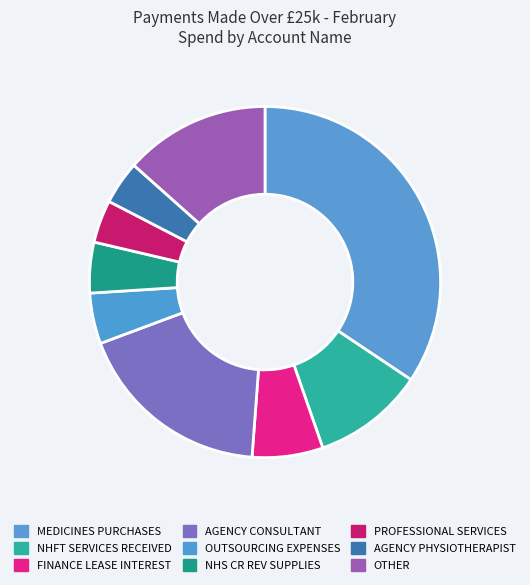

Count the number of slices in the pie.

9